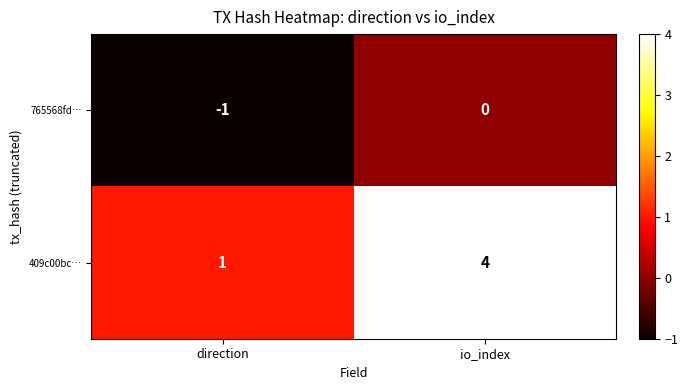

Which series has the widest spread of values?

409c00bc…